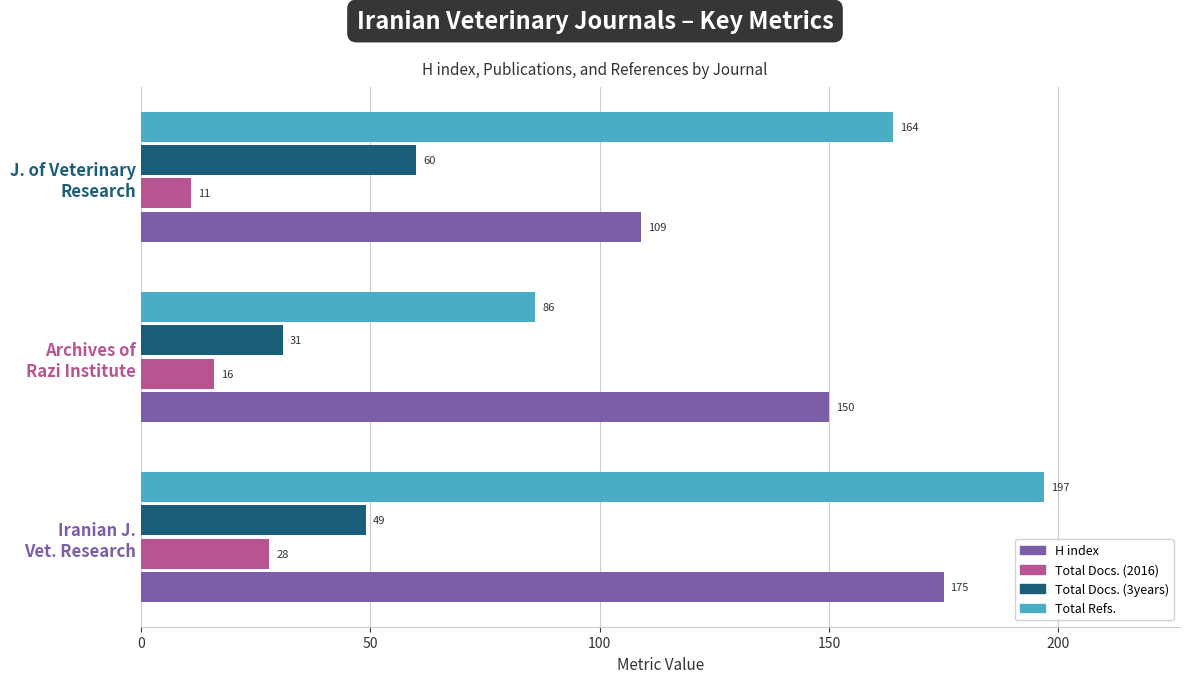

What is the average value of the Total Docs. (3years) series?

47